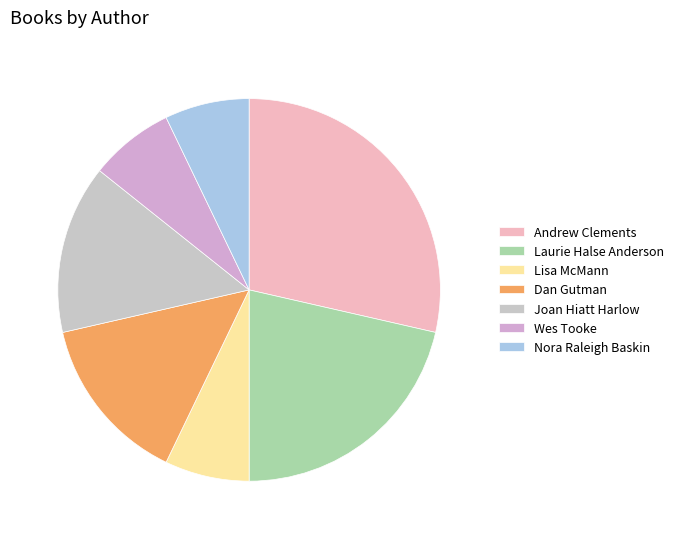

Is it true that Laurie Halse Anderson is 28% of the pie?

False